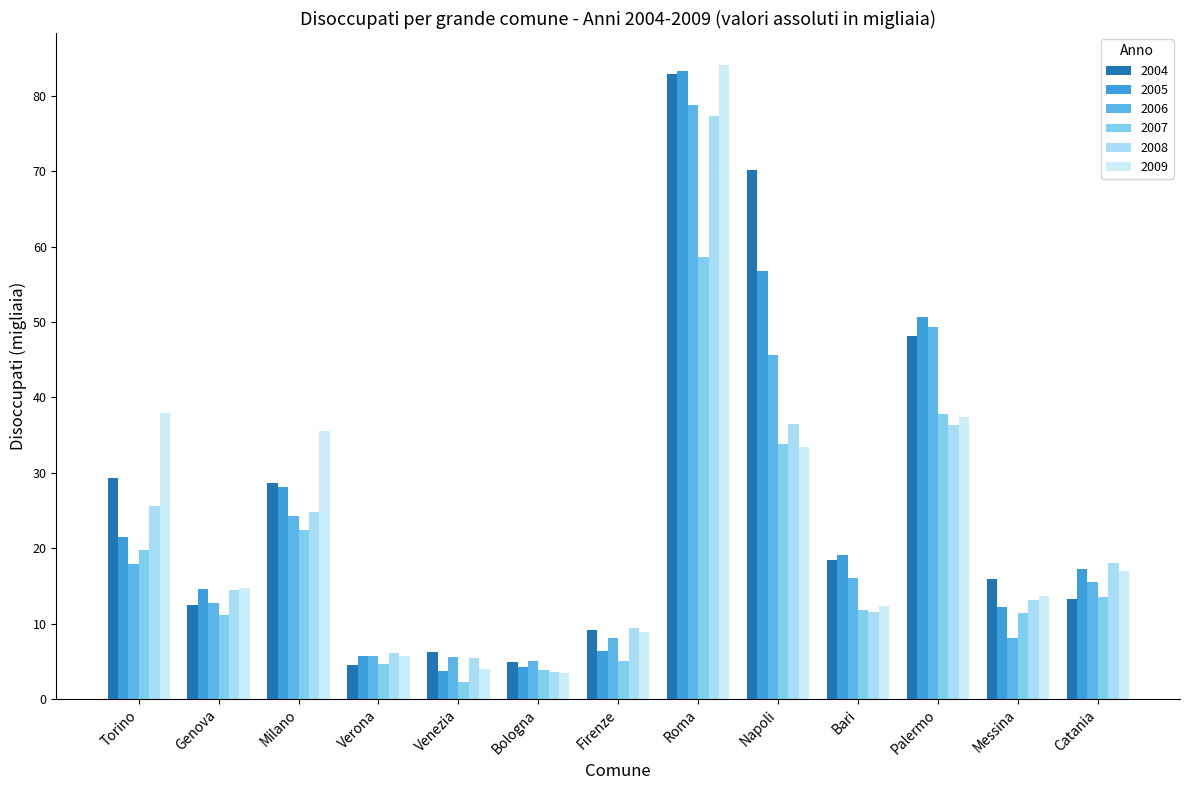

What is the spread (max minus min) of values at Torino?

20.0